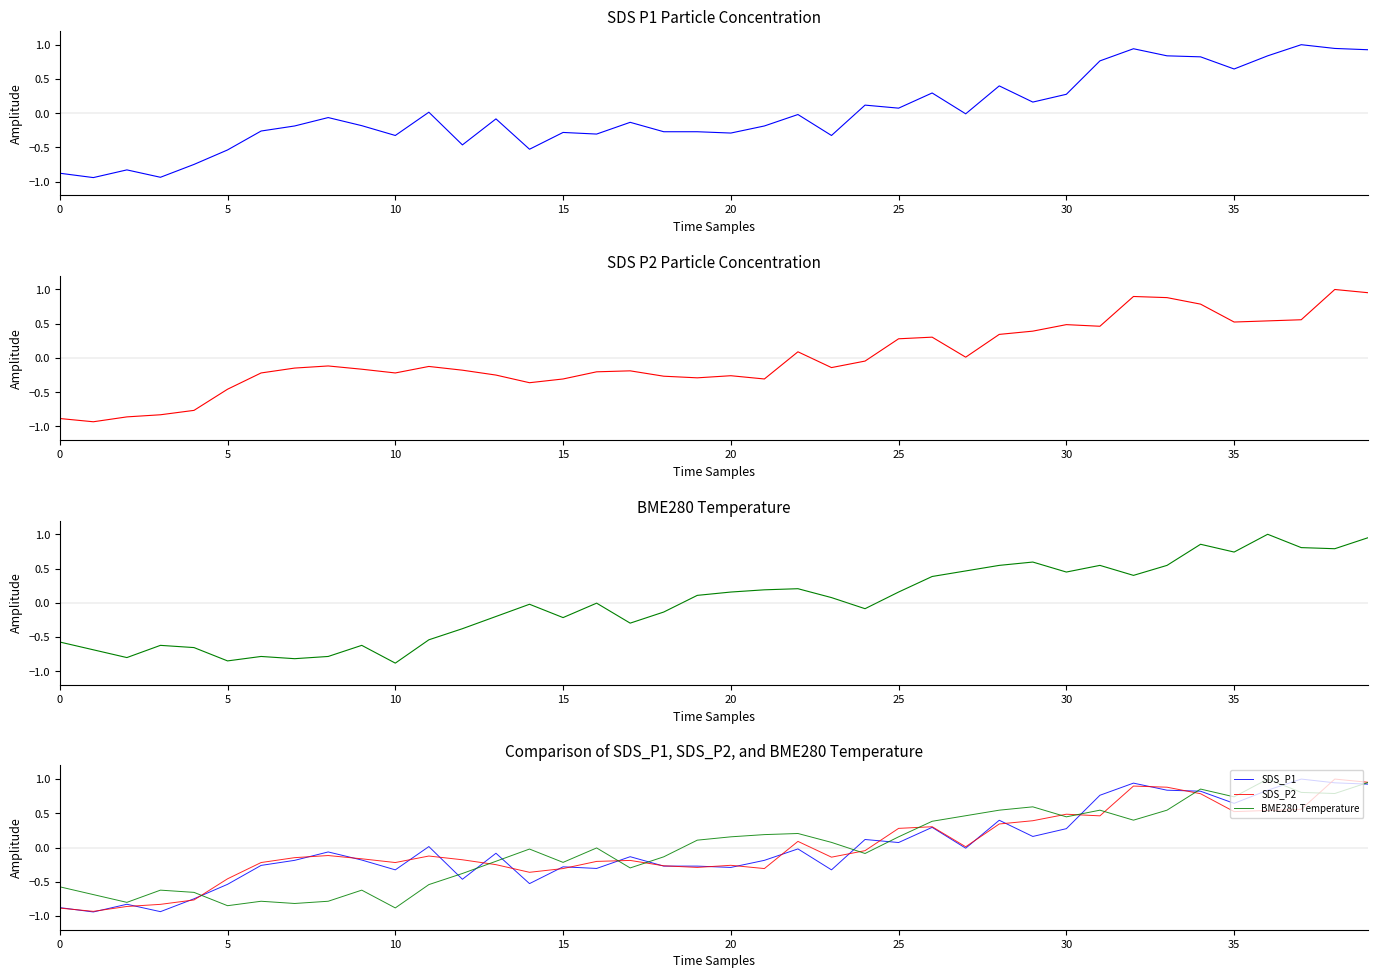

What are all the series names shown in the legend?

SDS_P1, SDS_P2, BME280 Temperature